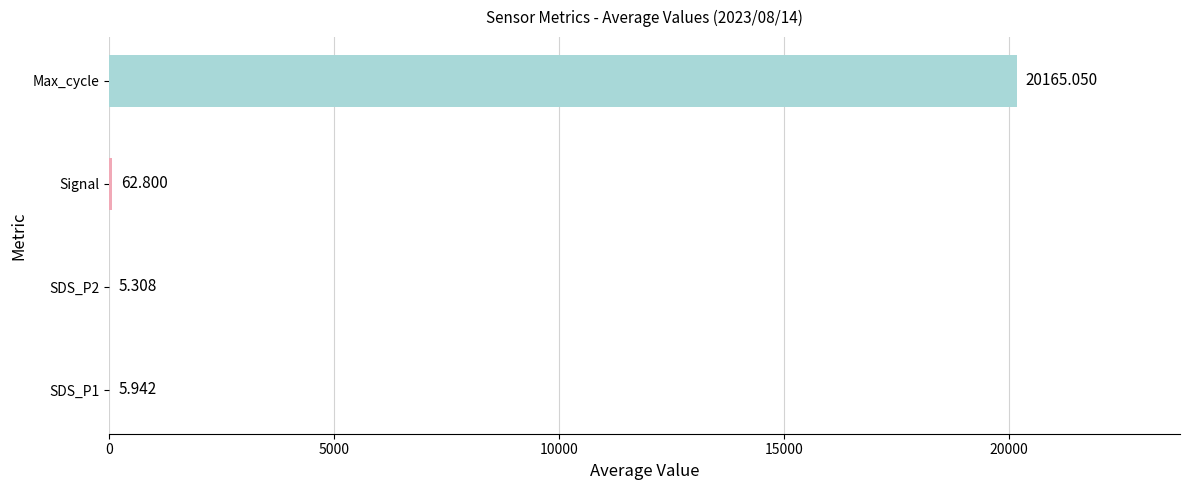

Are the bars horizontal?

Yes